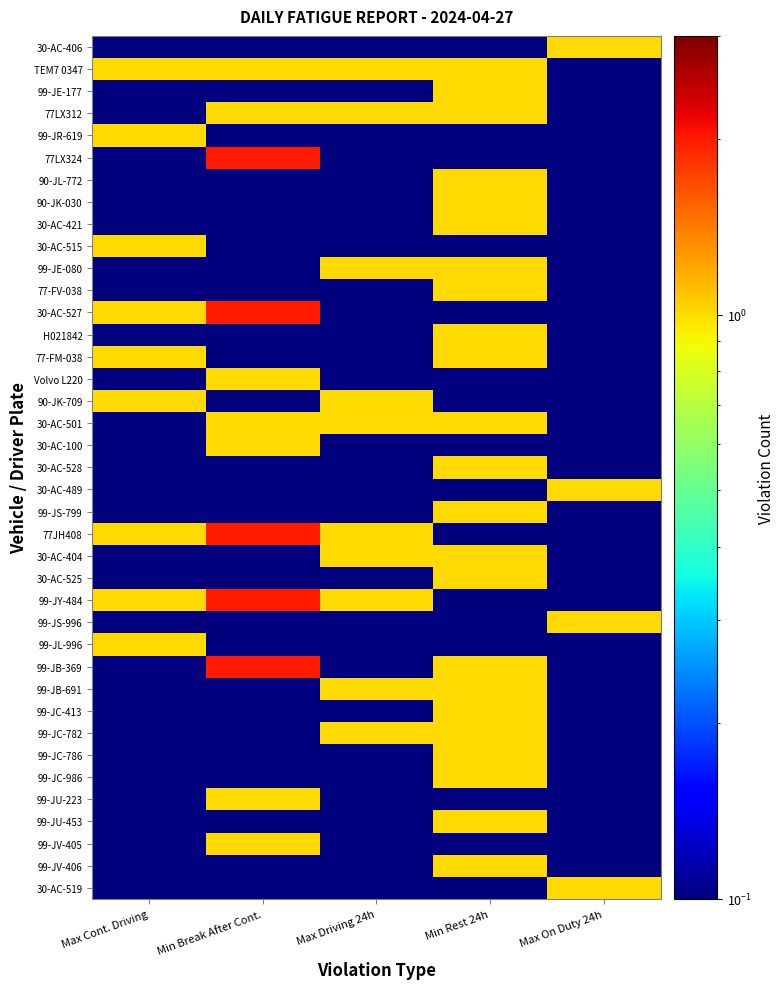

Which series changed the most between Min Rest 24h and Max On Duty 24h?

30-AC-406